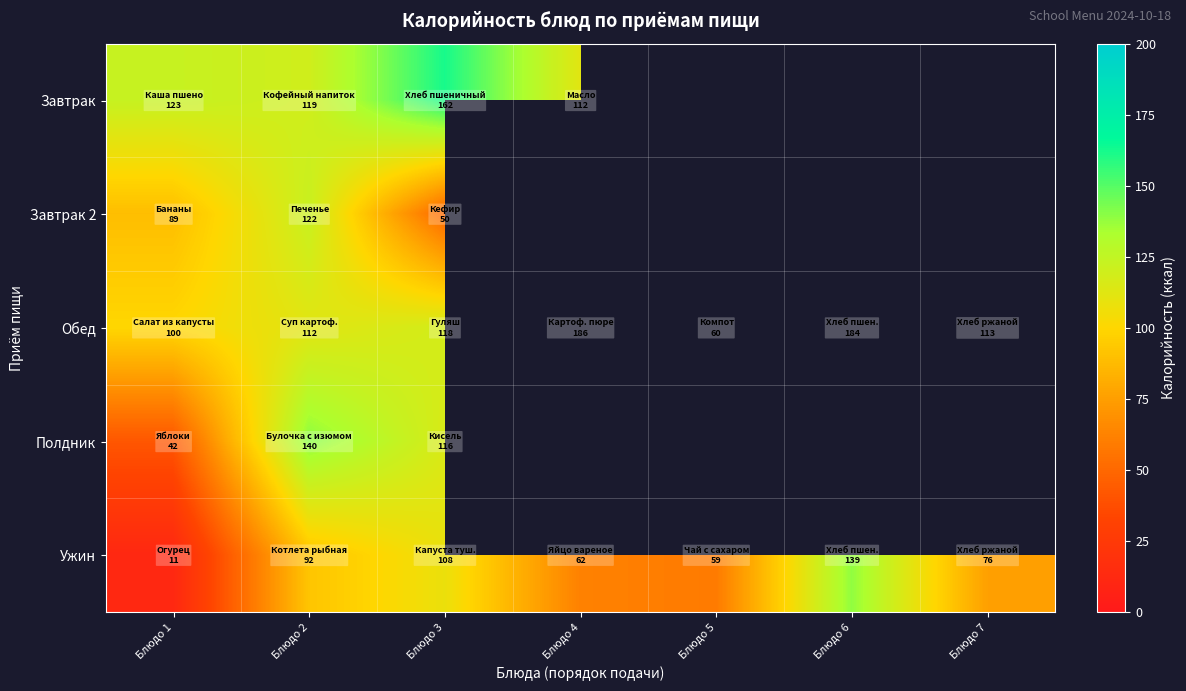

Is it true that Ужин equals 62.0 at Блюдо 4?

True